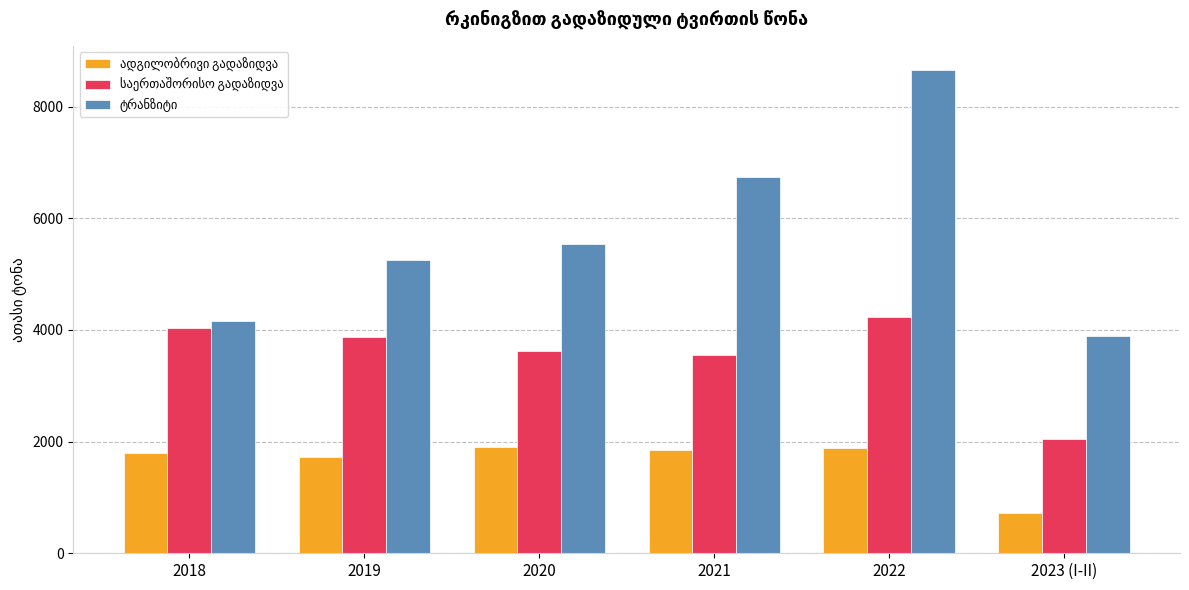

Count the number of categories in the chart.

6